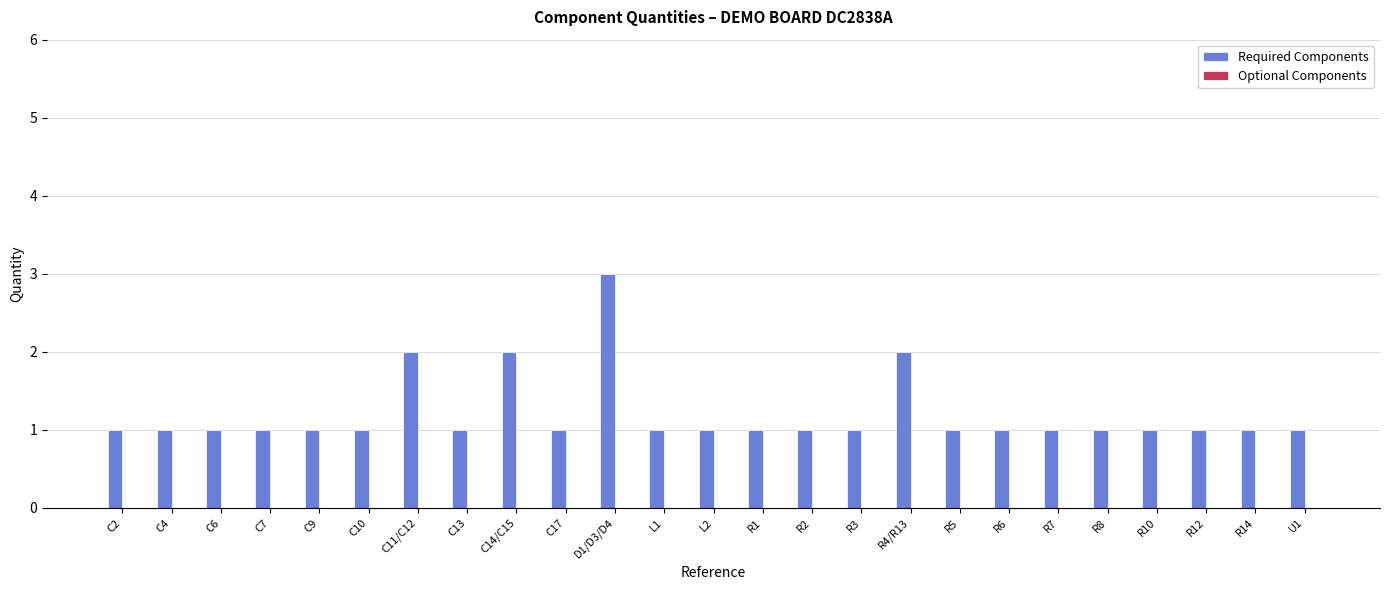

What position from the left is C6?

3